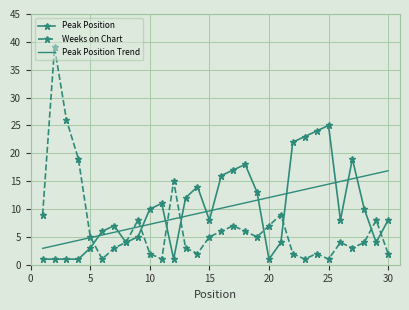

What is the maximum value for Weeks on Chart?

39.0